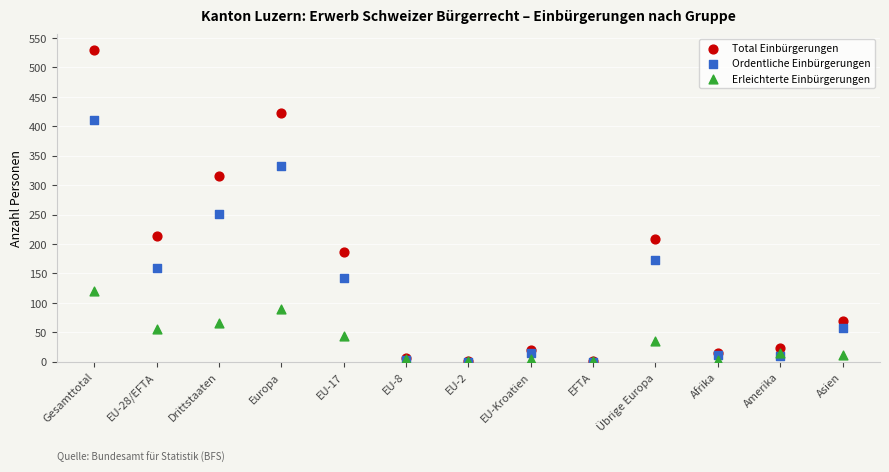

In the Total Einbürgerungen series, what Y value is closest to 265?

214